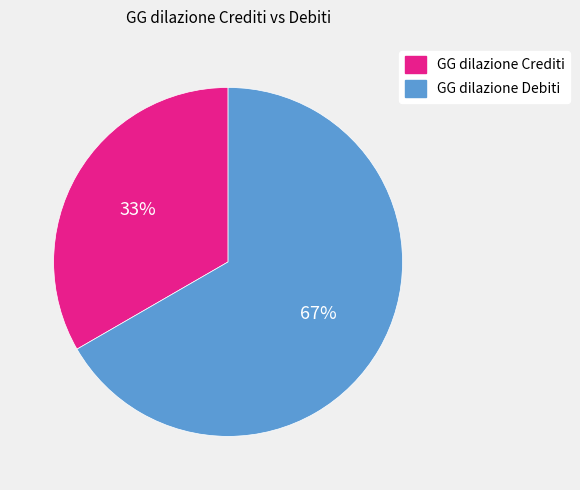

Combined, do GG dilazione Crediti and GG dilazione Debiti account for over 50%?

Yes